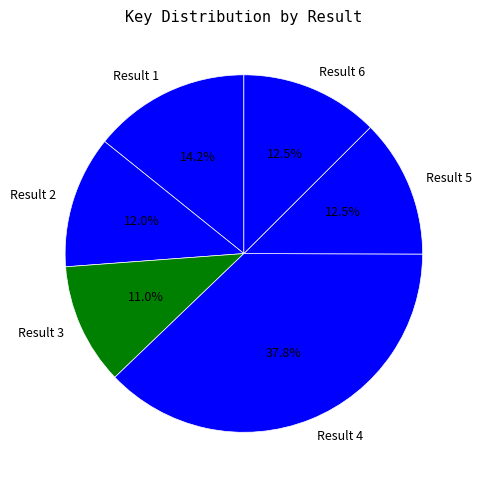

Combined, do Result 1 and Result 2 account for over 50%?

No